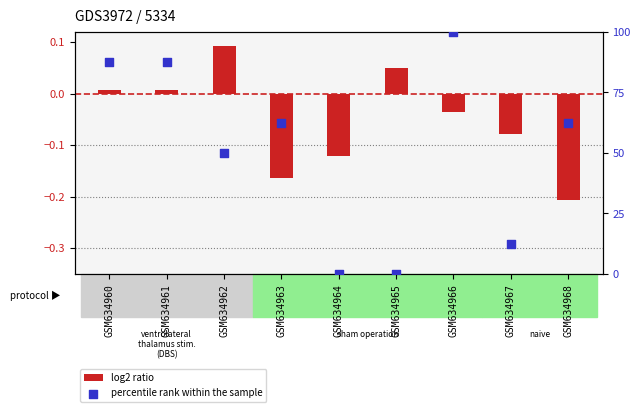

Which series reaches the minimum Y coordinate?

log2 ratio